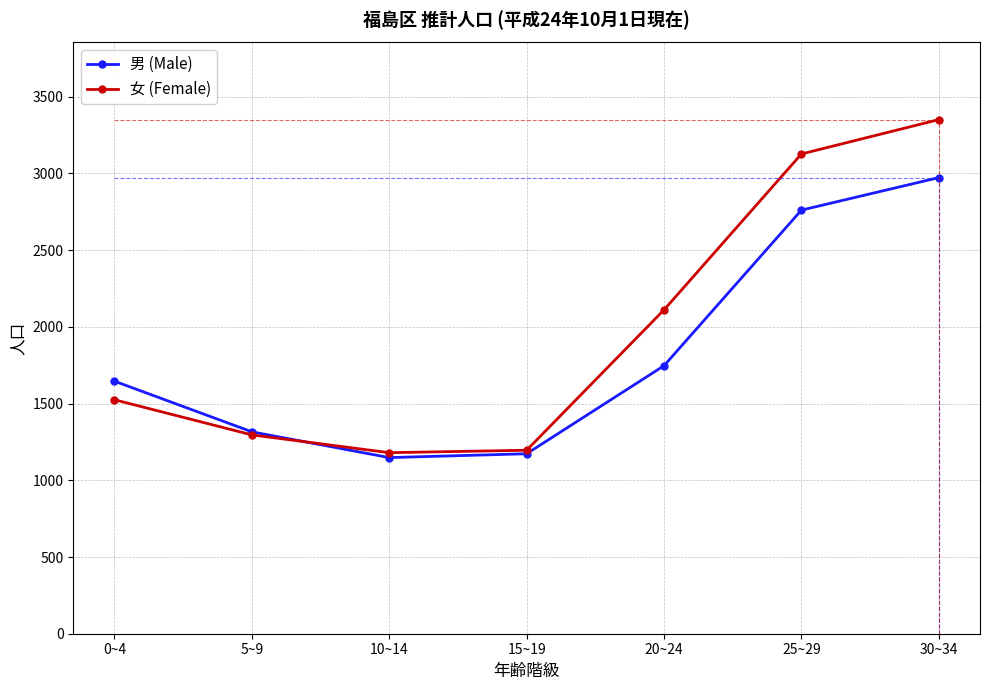

The value of 女 (Female) at 0~4 is 1525. True or false?

True